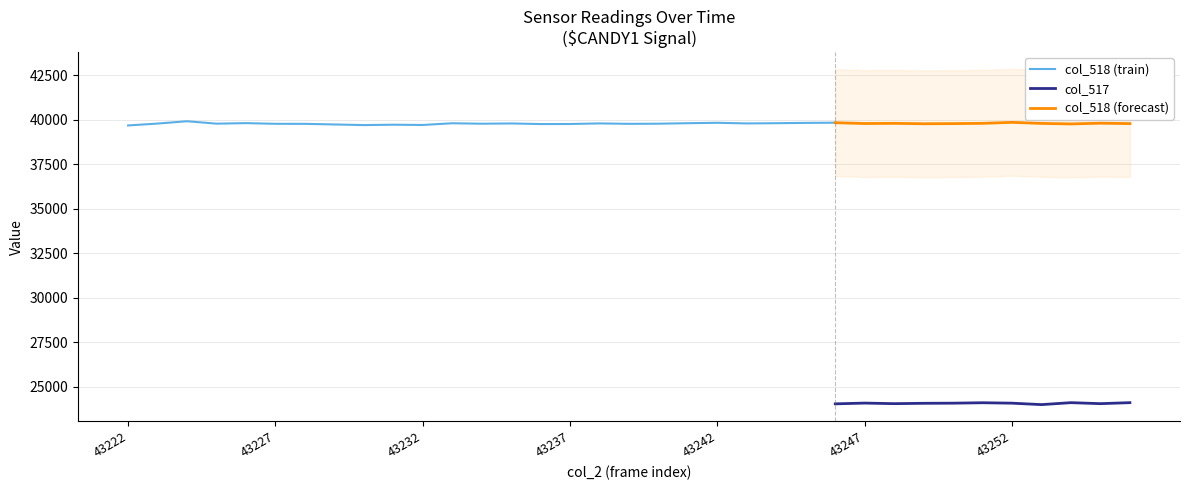

What is the minimum value for col_518 (forecast)?

39763